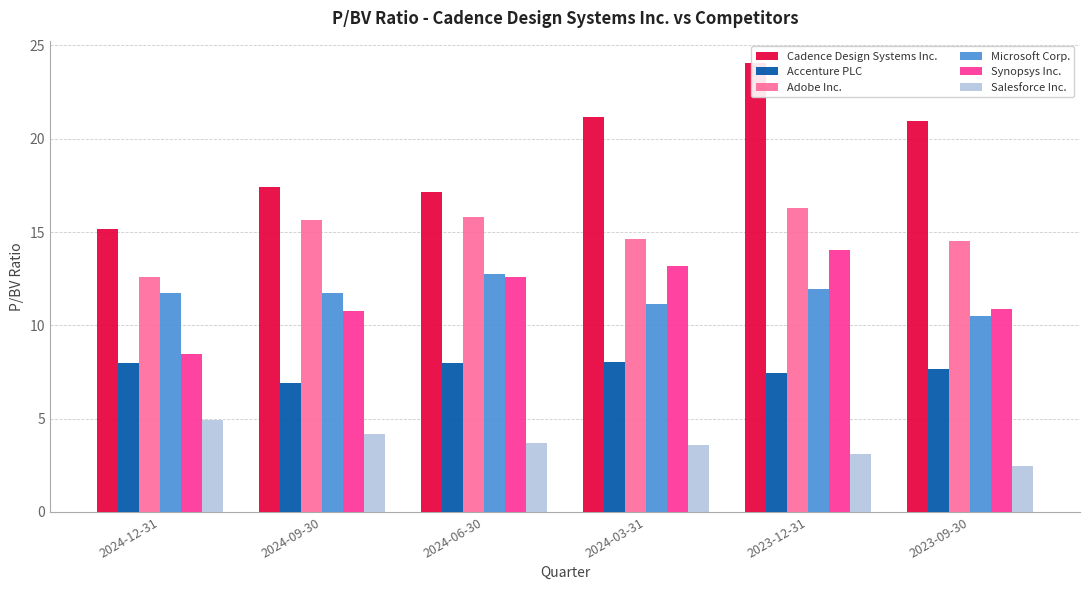

How many bars are there in each group?

6